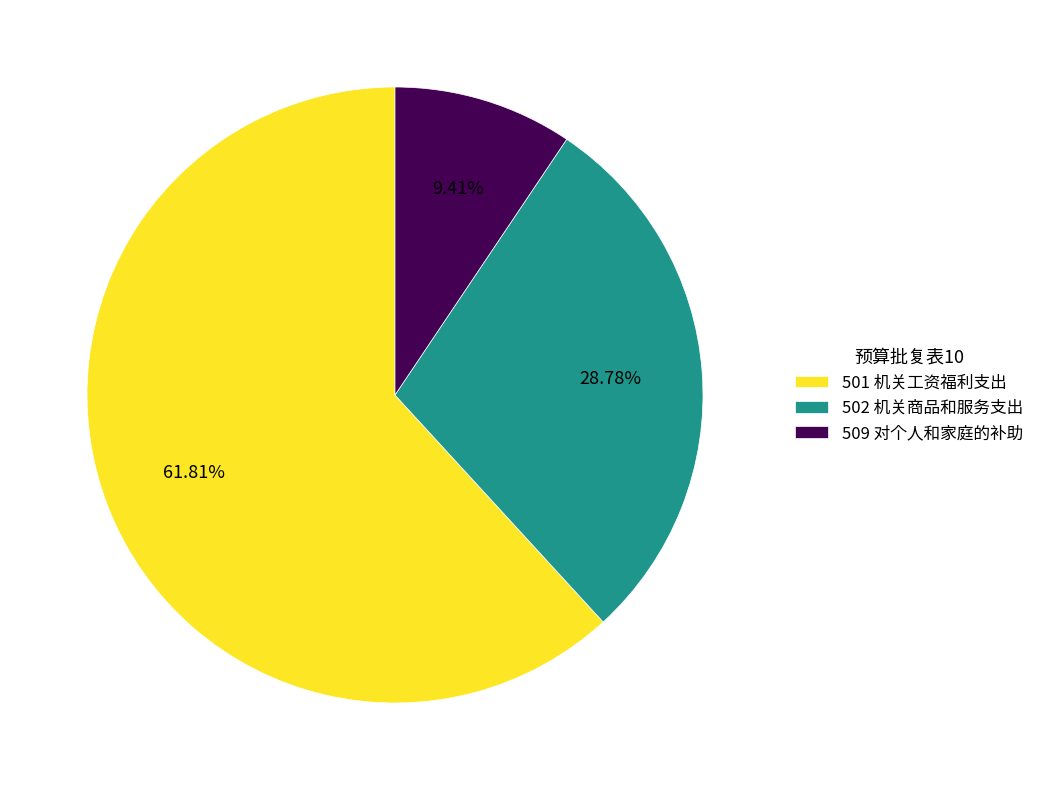

How many segments does this pie chart have?

3